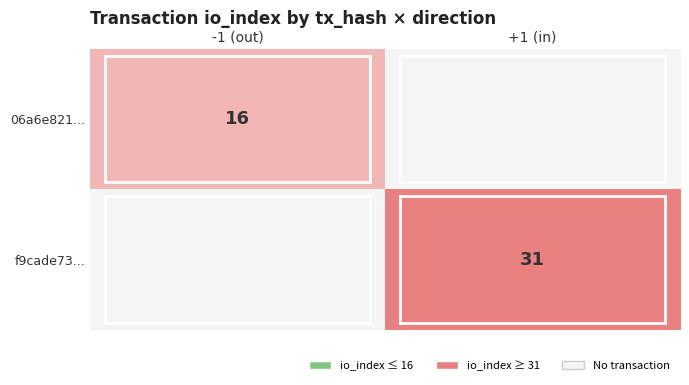

Is it true that f9cade73... equals 31 at +1 (in)?

True